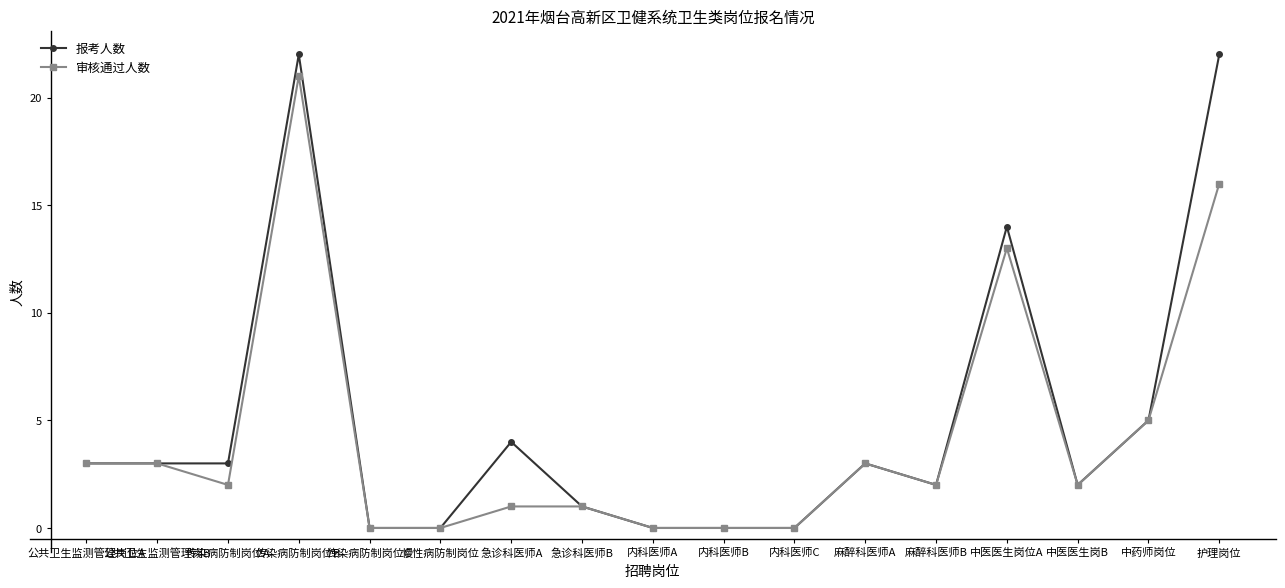

Where is the first local minimum for 审核通过人数?

传染病防制岗位A